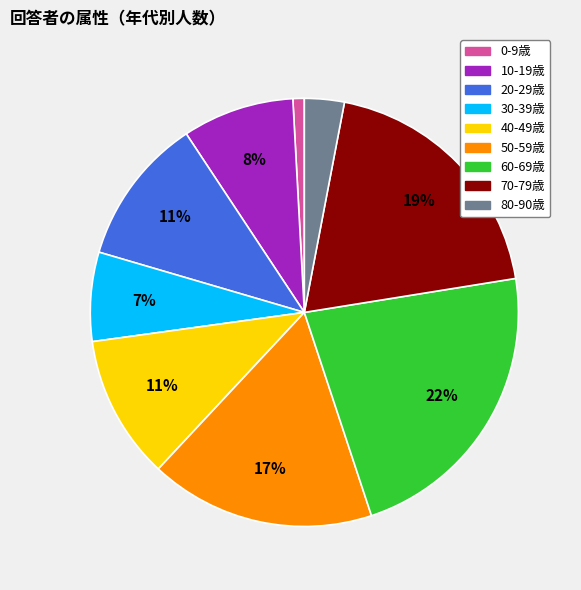

Does any single category account for the majority?

No